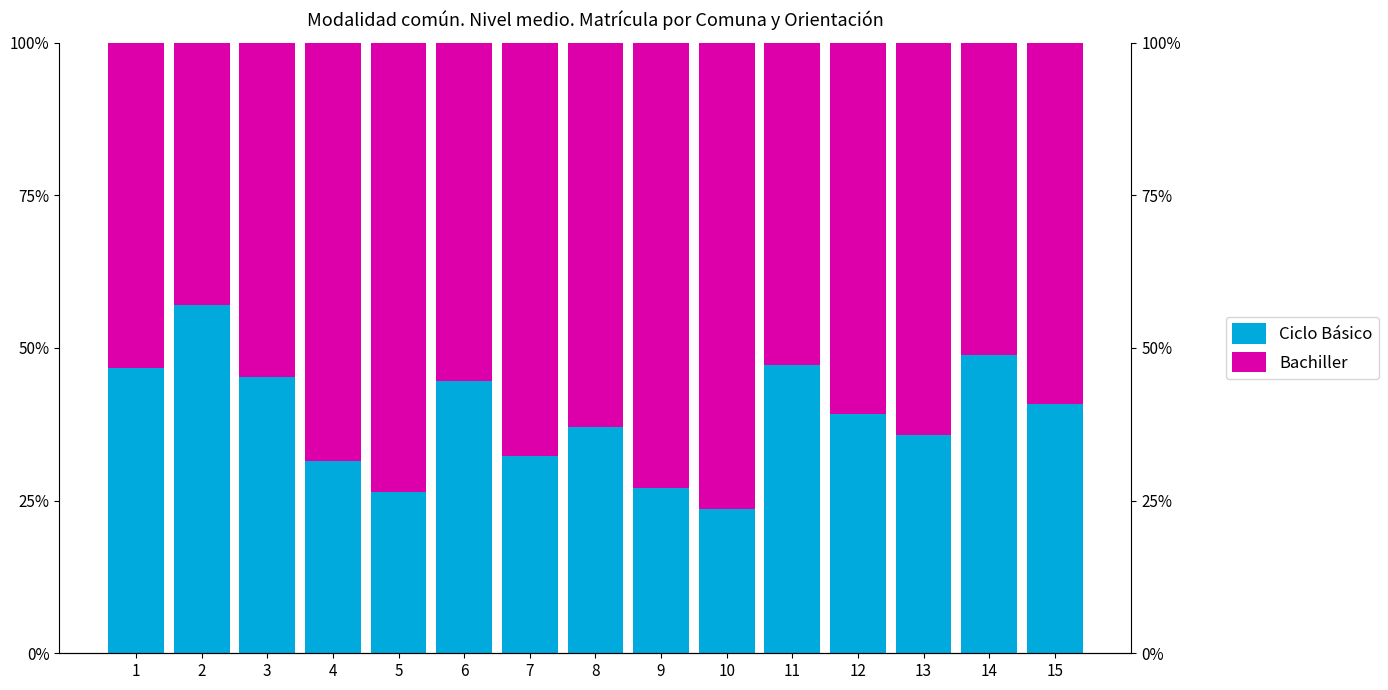

Which series has the largest range (max minus min)?

Ciclo Básico